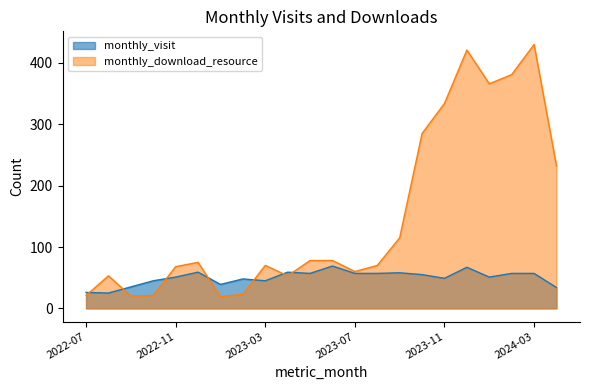

List the labels in order of monthly_download_resource value, largest first.

2024-03, 2023-12, 2024-02, 2024-01, 2023-11, 2023-10, 2024-04, 2023-09, 2023-05, 2023-06, 2022-12, 2023-03, 2023-08, 2022-11, 2023-07, 2022-08, 2023-04, 2023-02, 2022-07, 2022-10, 2022-09, 2023-01